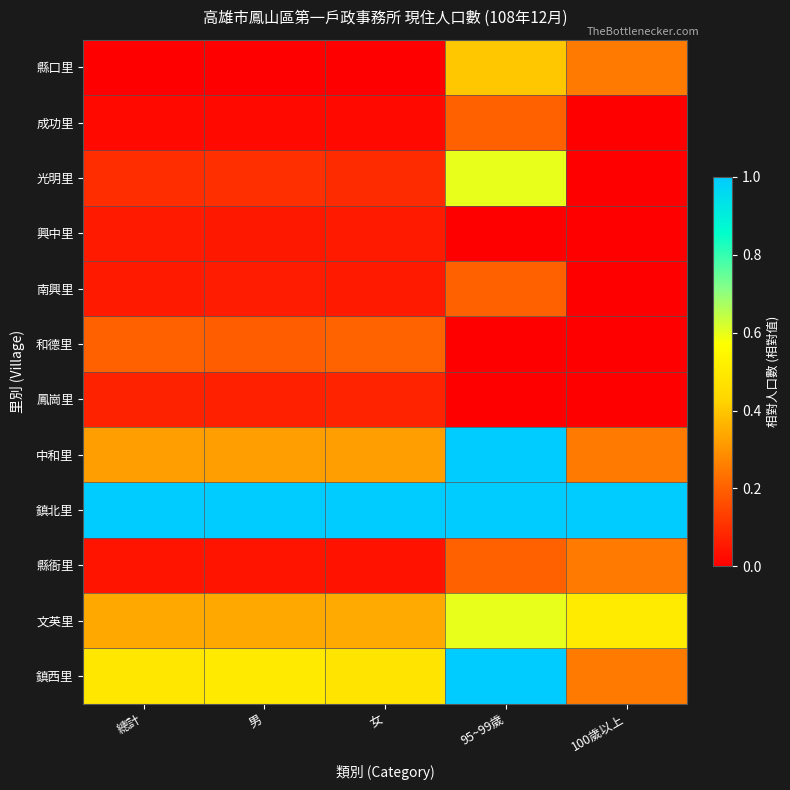

Which series has the largest total across all categories?

鎮北里